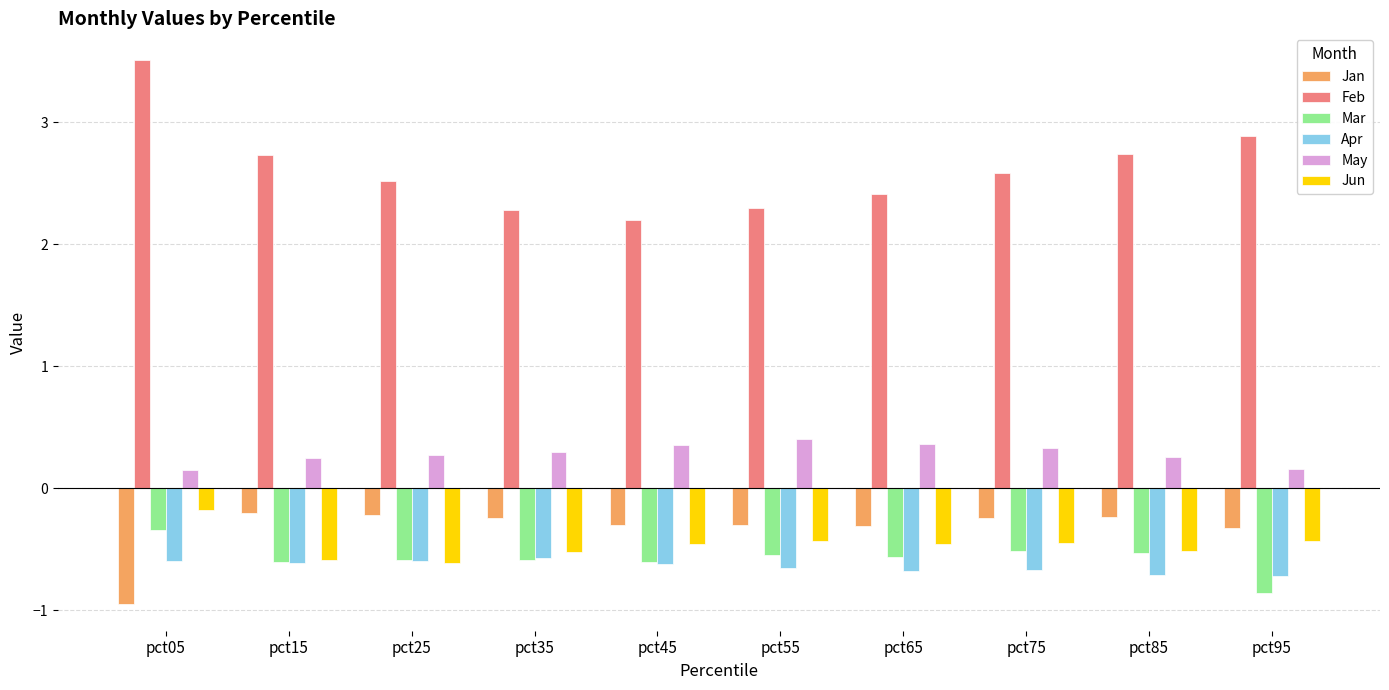

What are all the series names shown in the legend?

Jan, Feb, Mar, Apr, May, Jun